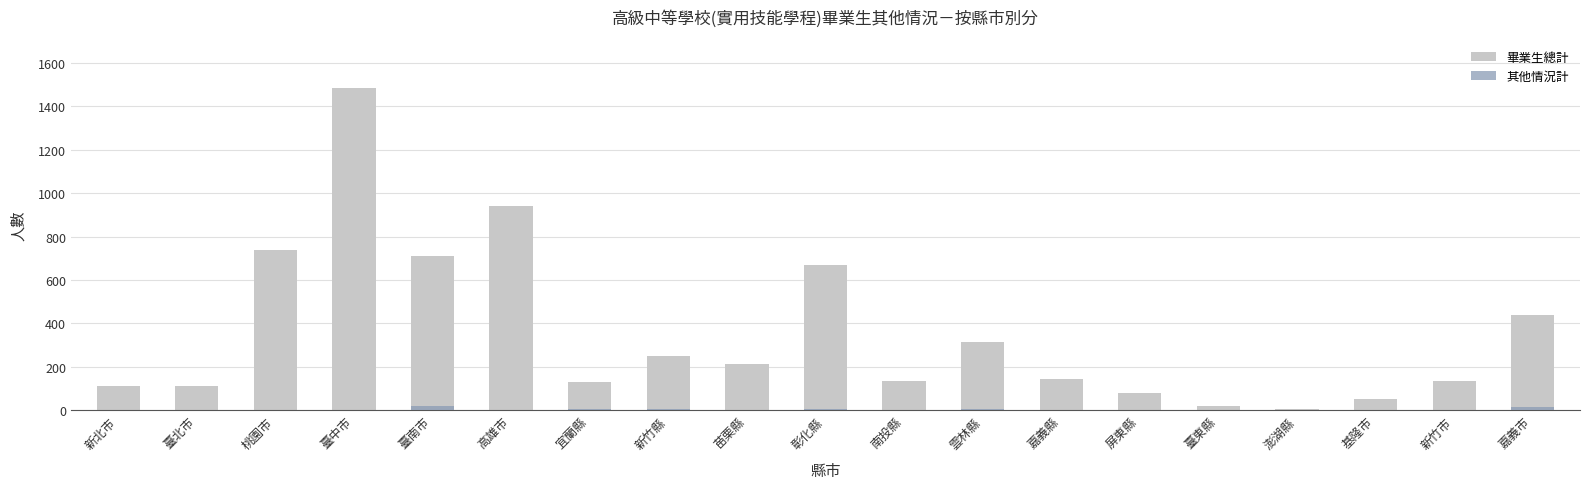

What is the label of the 17th bar from the right?

桃園市